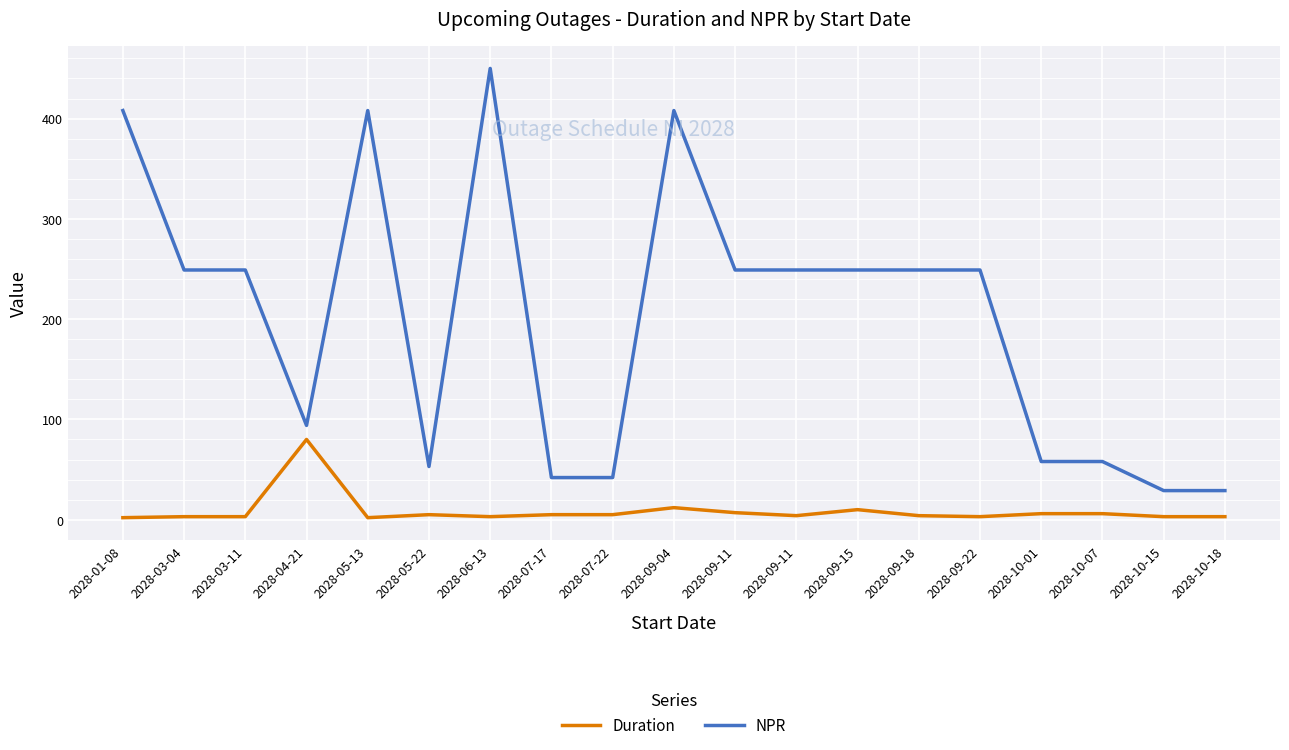

Does the chart have visible grid lines?

Yes